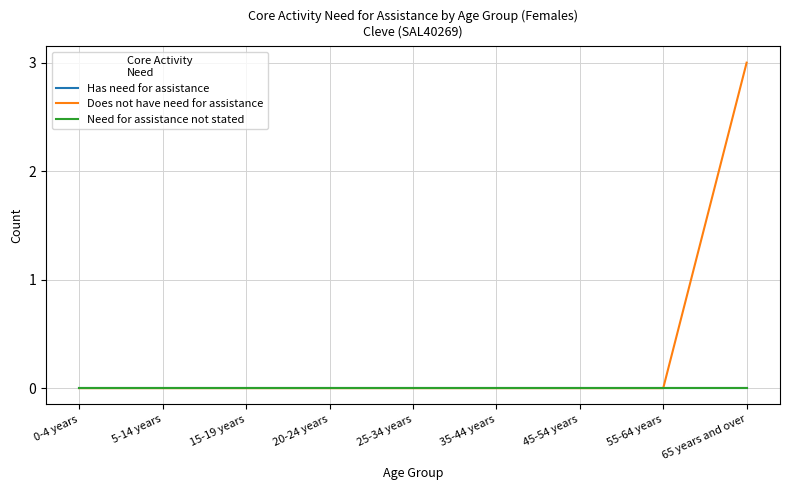

Is this an area chart (filled region under the line)?

No